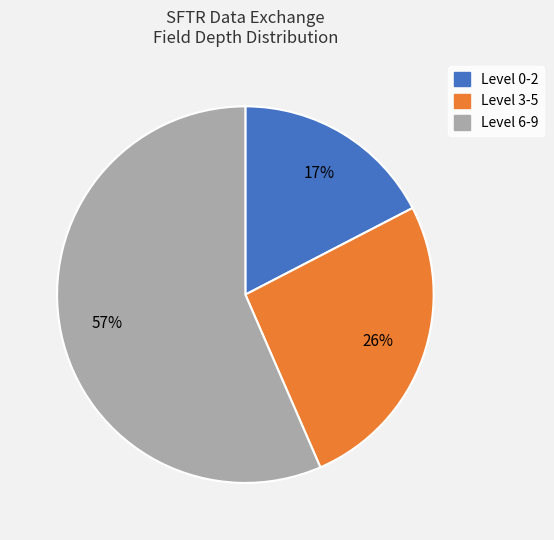

Is the sum of Level 3-5 and Level 0-2 greater than half?

No